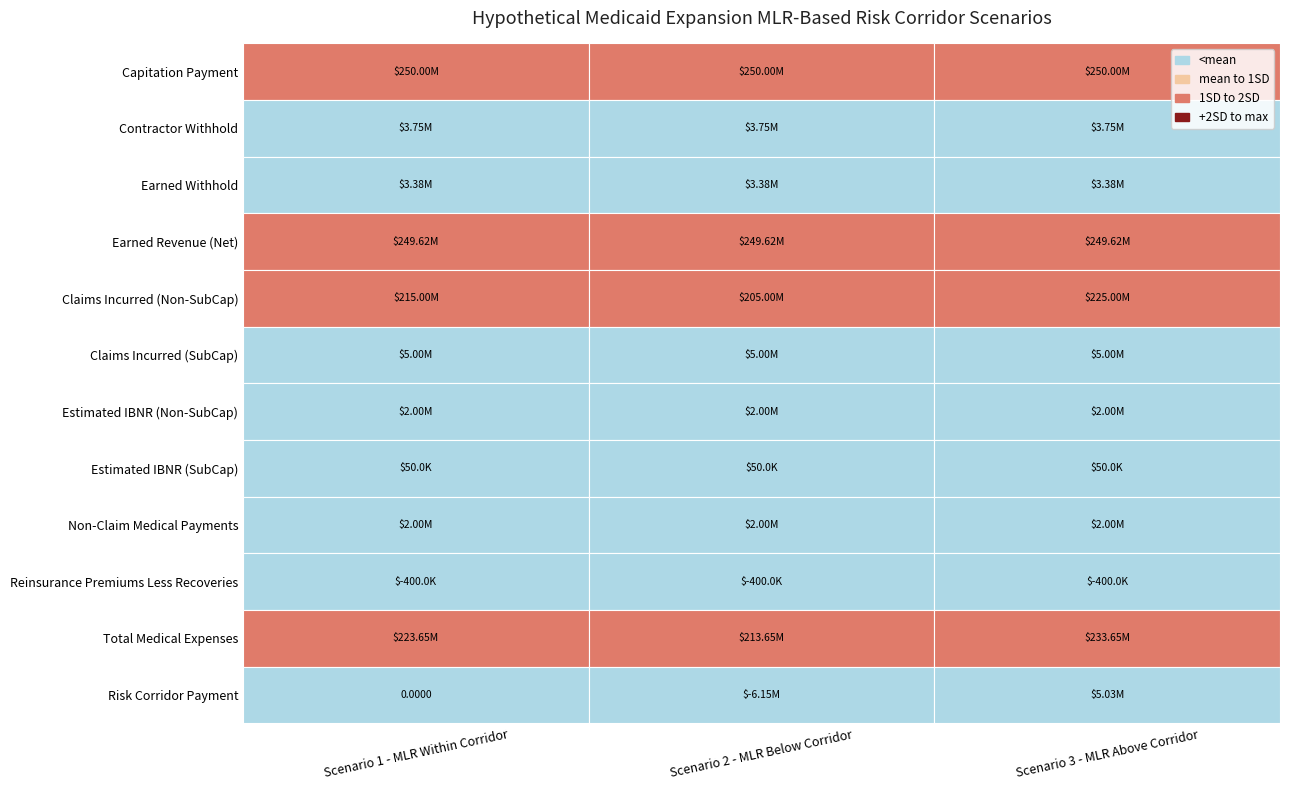

Is the value of Scenario 1 - MLR Within Corridor at Claims Incurred (SubCap) greater than the value of Scenario 2 - MLR Below Corridor at Total Medical Expenses?

No